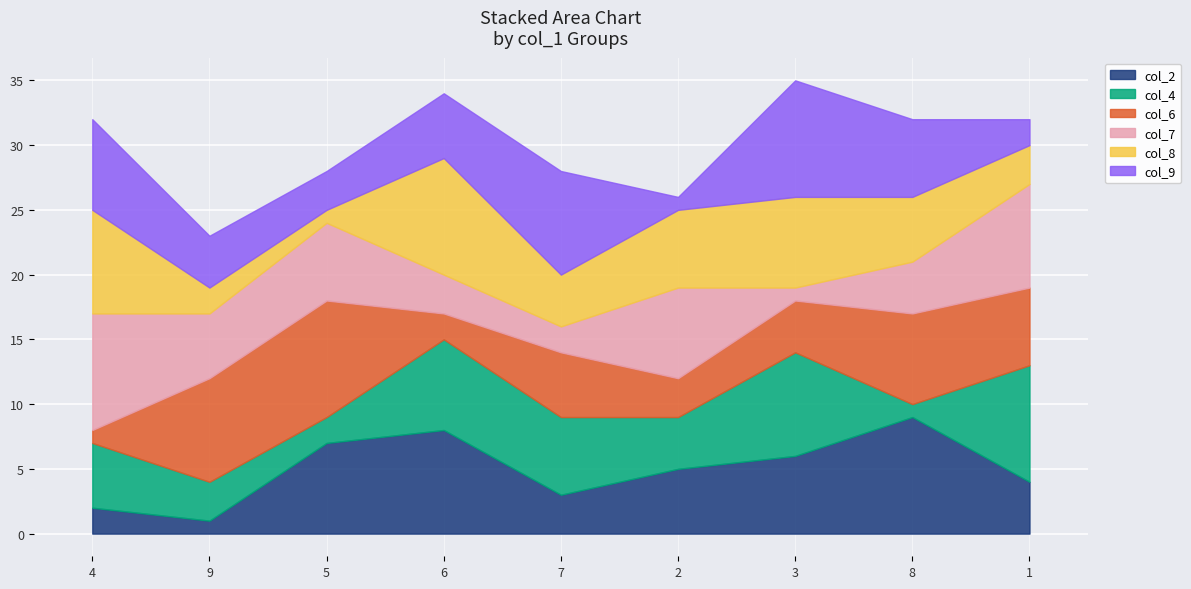

What is the difference between the maximum and minimum values in the col_2 series?

8